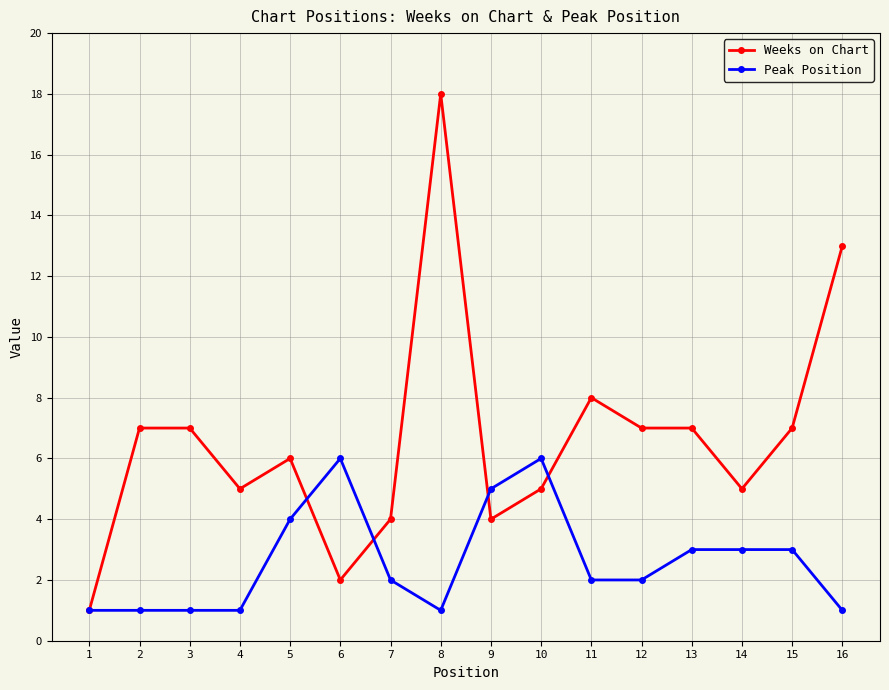

What is the average value of the Peak Position series?

3